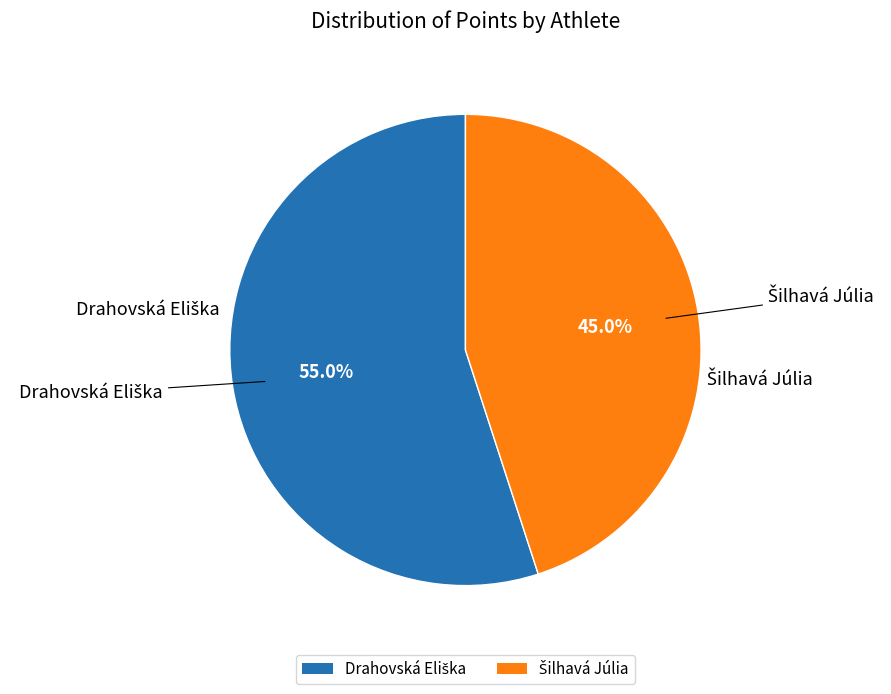

Is there any slice that represents more than half of the pie?

Yes